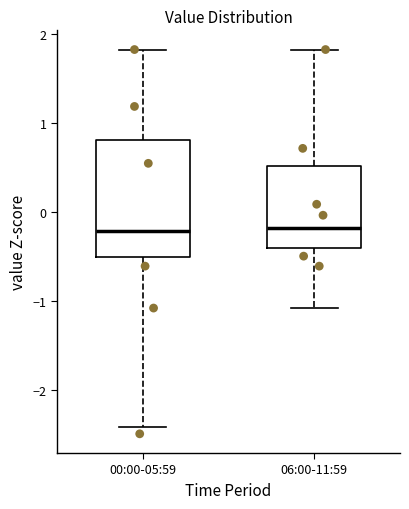

Where does the upper whisker of the box for 00:00-05:59 end on the y-axis? The values are not printed on the chart, so give them approximately, as read against the axis.

1.8